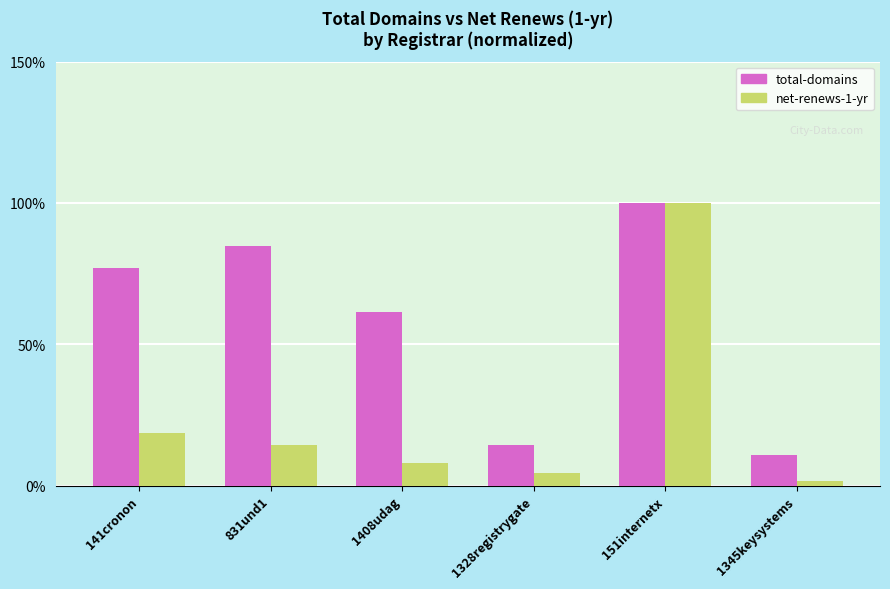

Where is total-domains nearest to the value 55?

1408udag